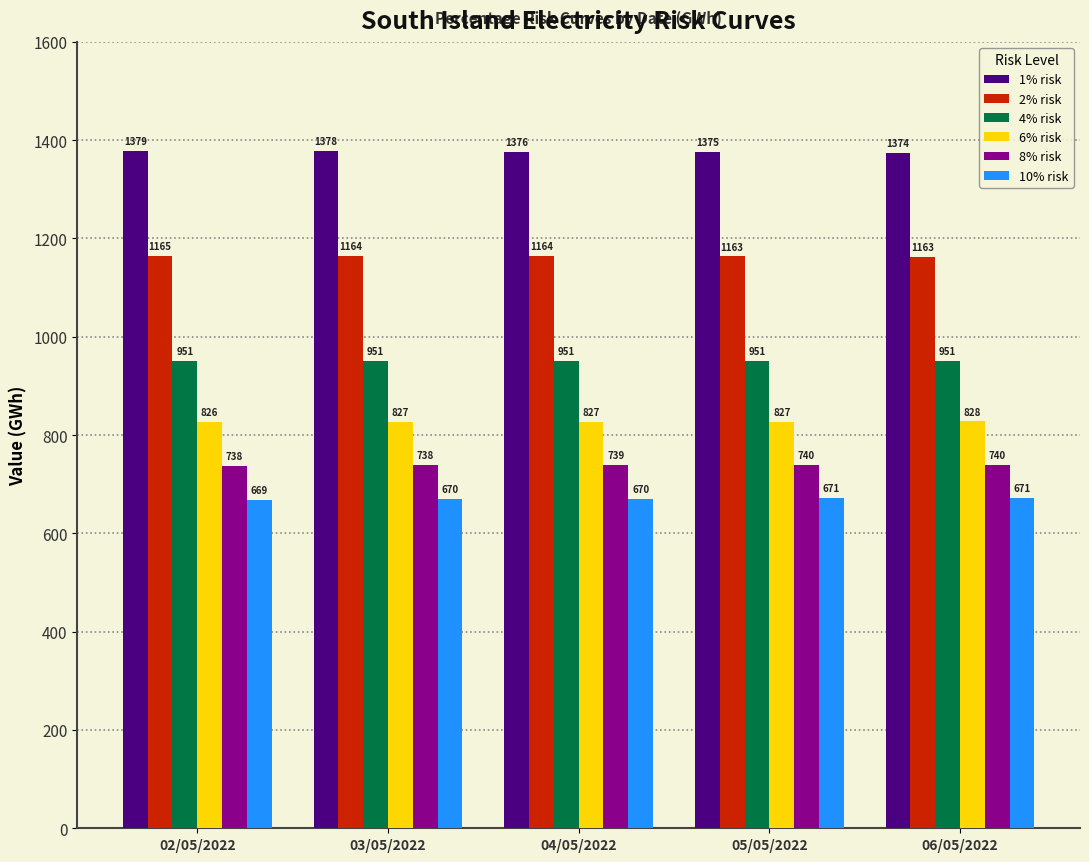

How many data points in 2% risk are less than 1163?

1